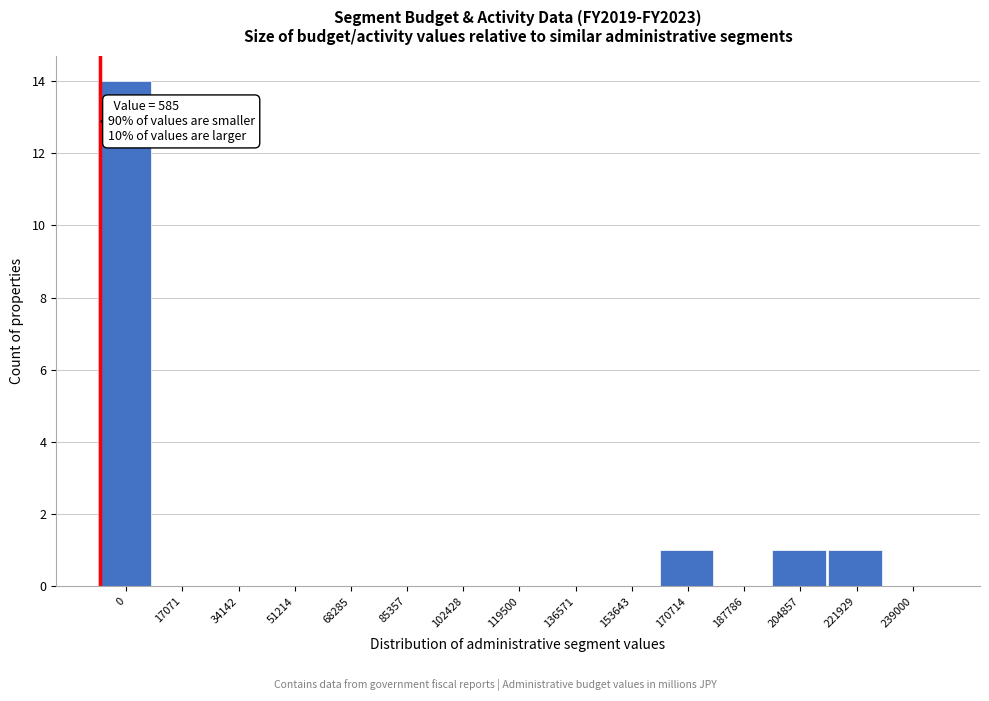

Reading left to right, what are all the values shown in this chart?

0=14	17071=0	34142=0	51214=0	68285=0	85357=0	102428=0	119500=0	136571=0	153643=0	170714=1	187786=0	204857=1	221929=1	239000=0